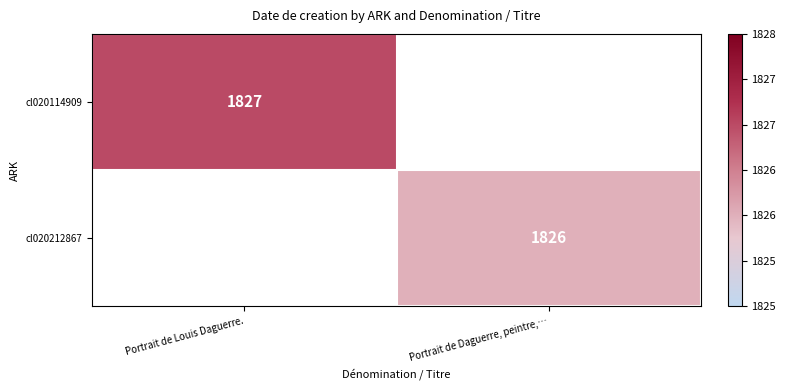

Is it true that cl020212867 equals 480 at Portrait de Daguerre, peintre,…?

False